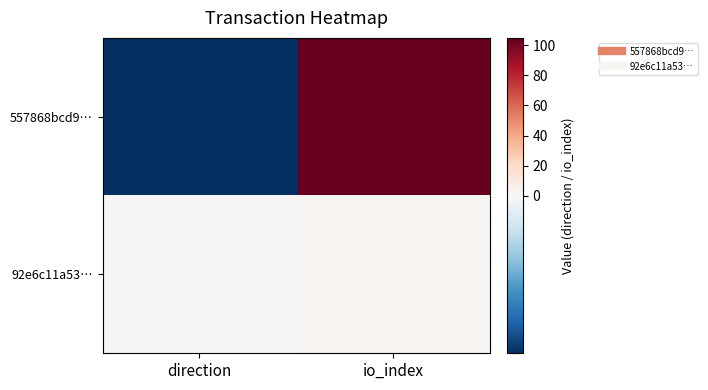

Reading left to right, transcribe all the data shown in this chart.

557868bcd9…: direction=-1	io_index=105
92e6c11a53…: direction=1	io_index=3